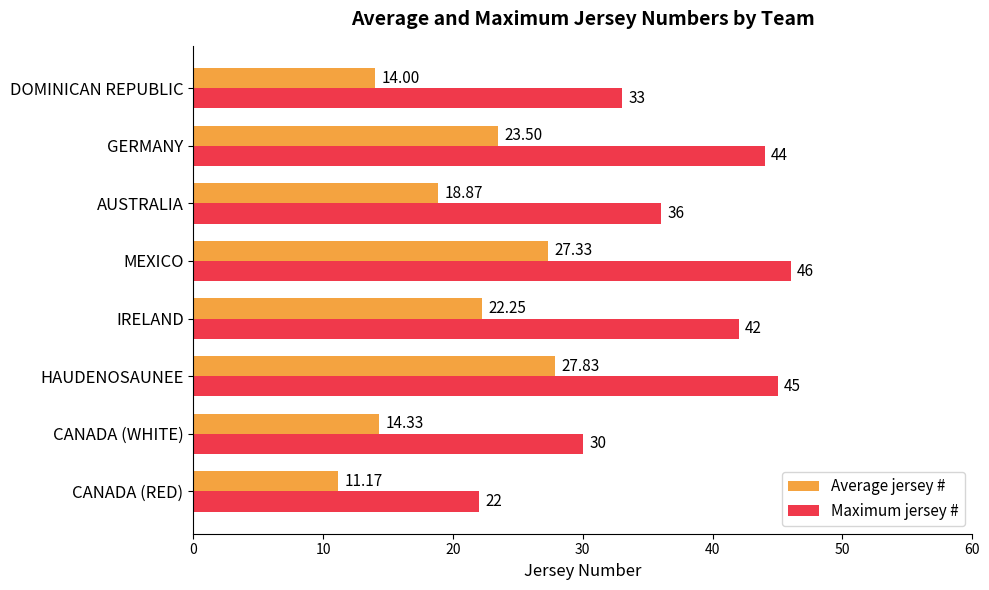

Which series has the largest range (max minus min)?

Maximum jersey #